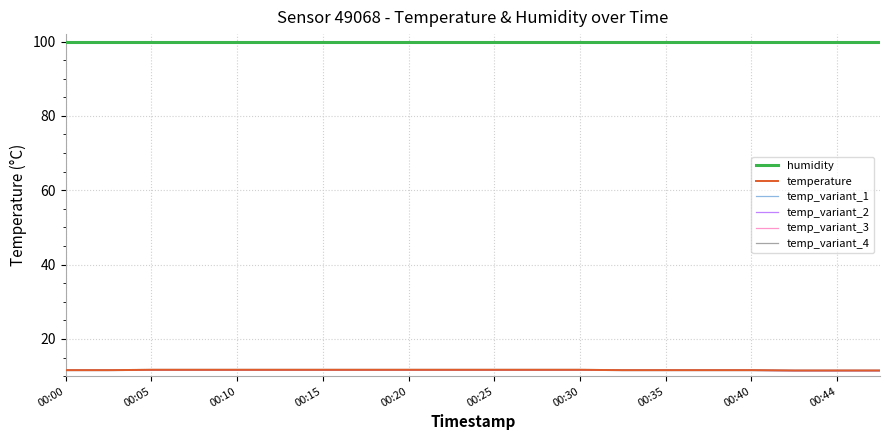

What is the maximum value for temp_variant_1?

11.6